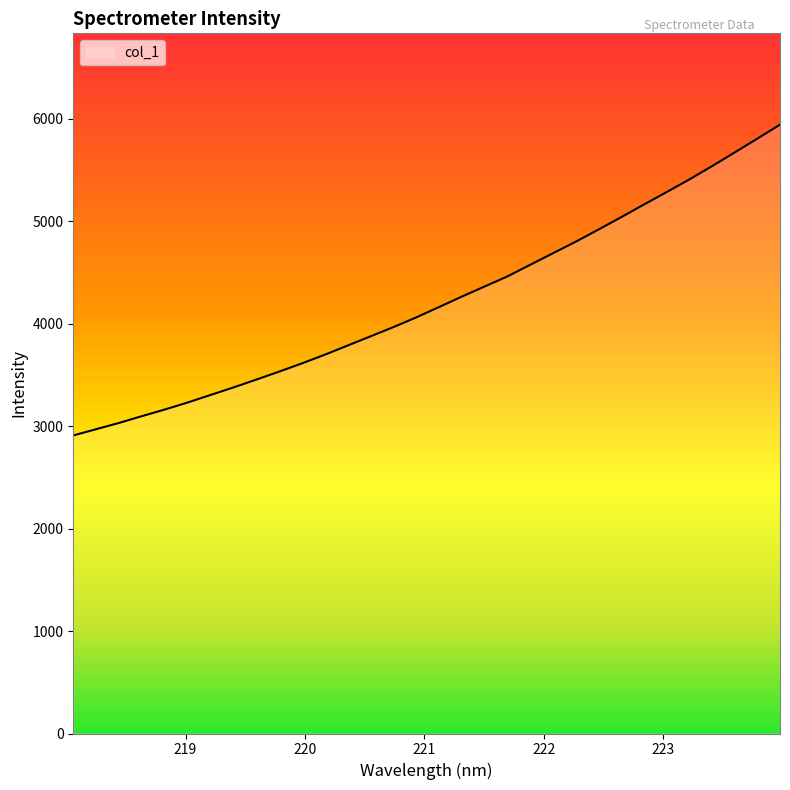

How many distinct data groups are displayed?

1